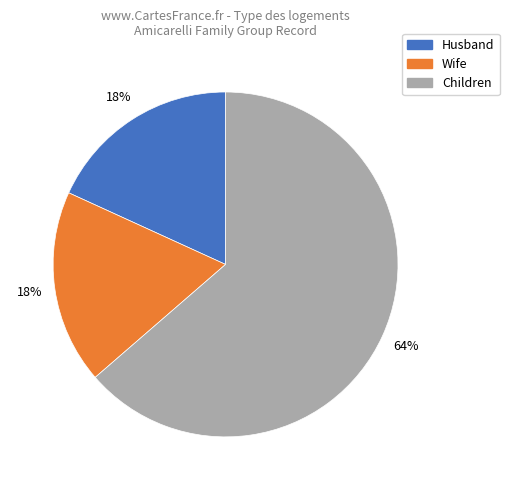

Do Wife and Husband together represent more than half of the pie?

No